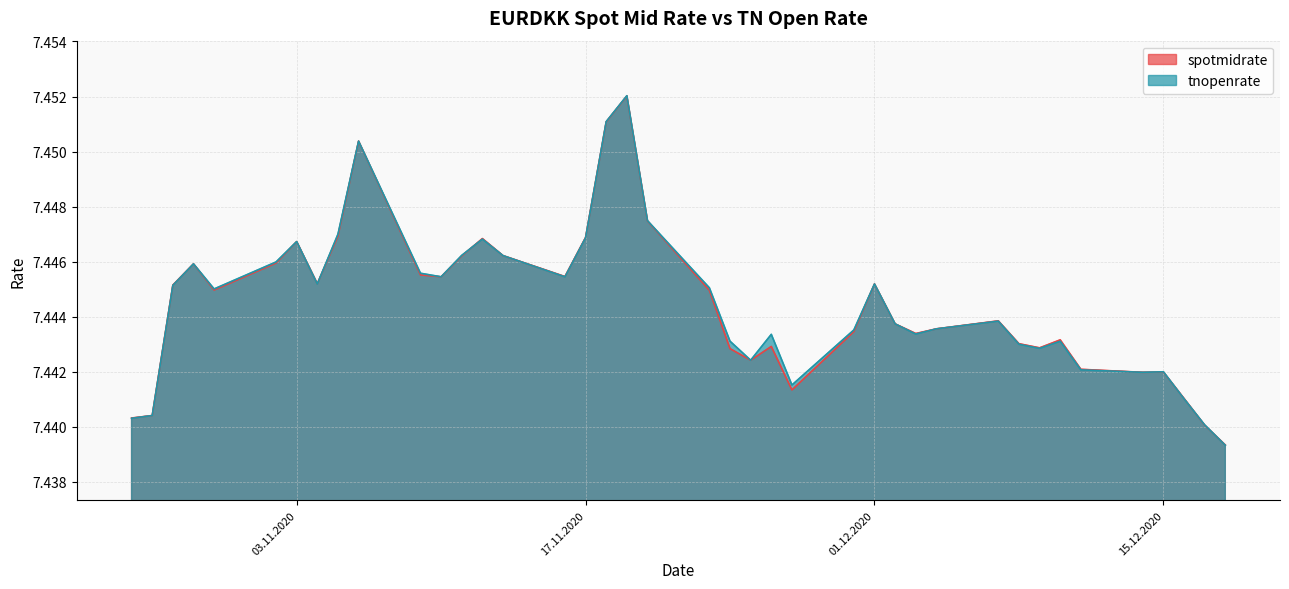

How many categories are shown in the chart?

40